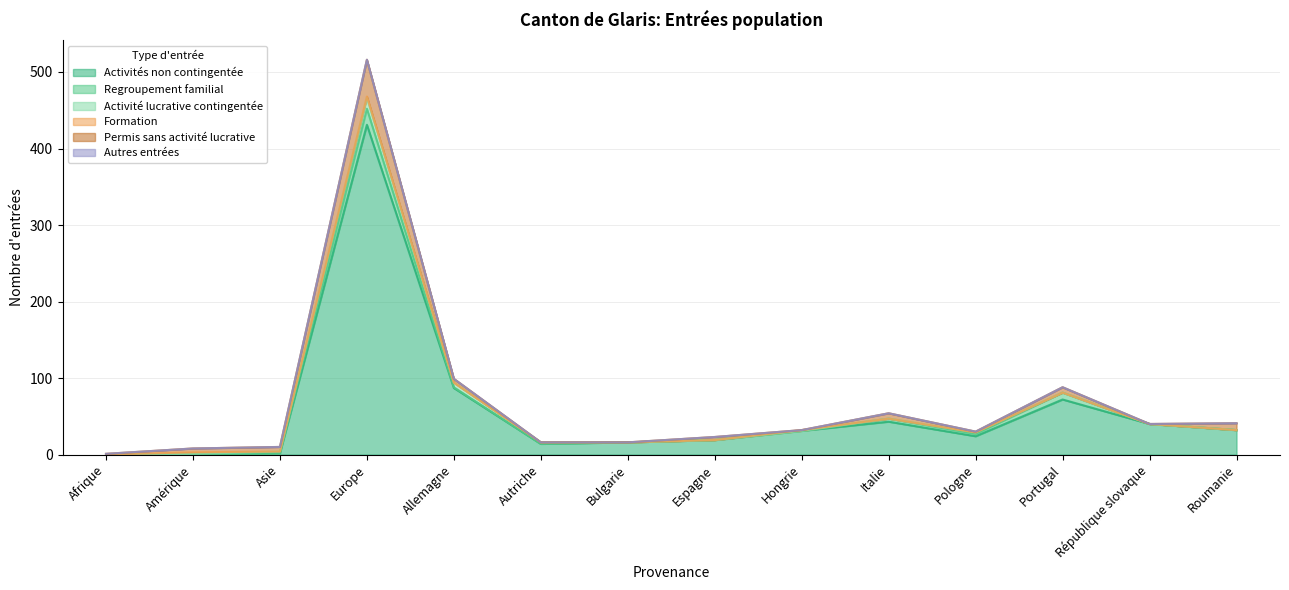

Reading left to right, list all the values displayed in this chart.

Activités non contingentée: 0	0	2	431	87	14	16	19	31	43	24	72	40	32
Regroupement familial: 0	0	0	21	1	0	0	0	0	4	3	9	0	0
Activité lucrative contingentée: 0	1	2	14	6	2	0	0	0	0	2	0	0	0
Formation: 0	2	0	2	0	0	0	0	1	0	0	0	0	0
Permis sans activité lucrative: 1	5	6	48	5	0	0	4	0	7	1	7	0	9
Autres entrées: 0	0	0	0	0	0	0	0	0	0	0	0	0	0